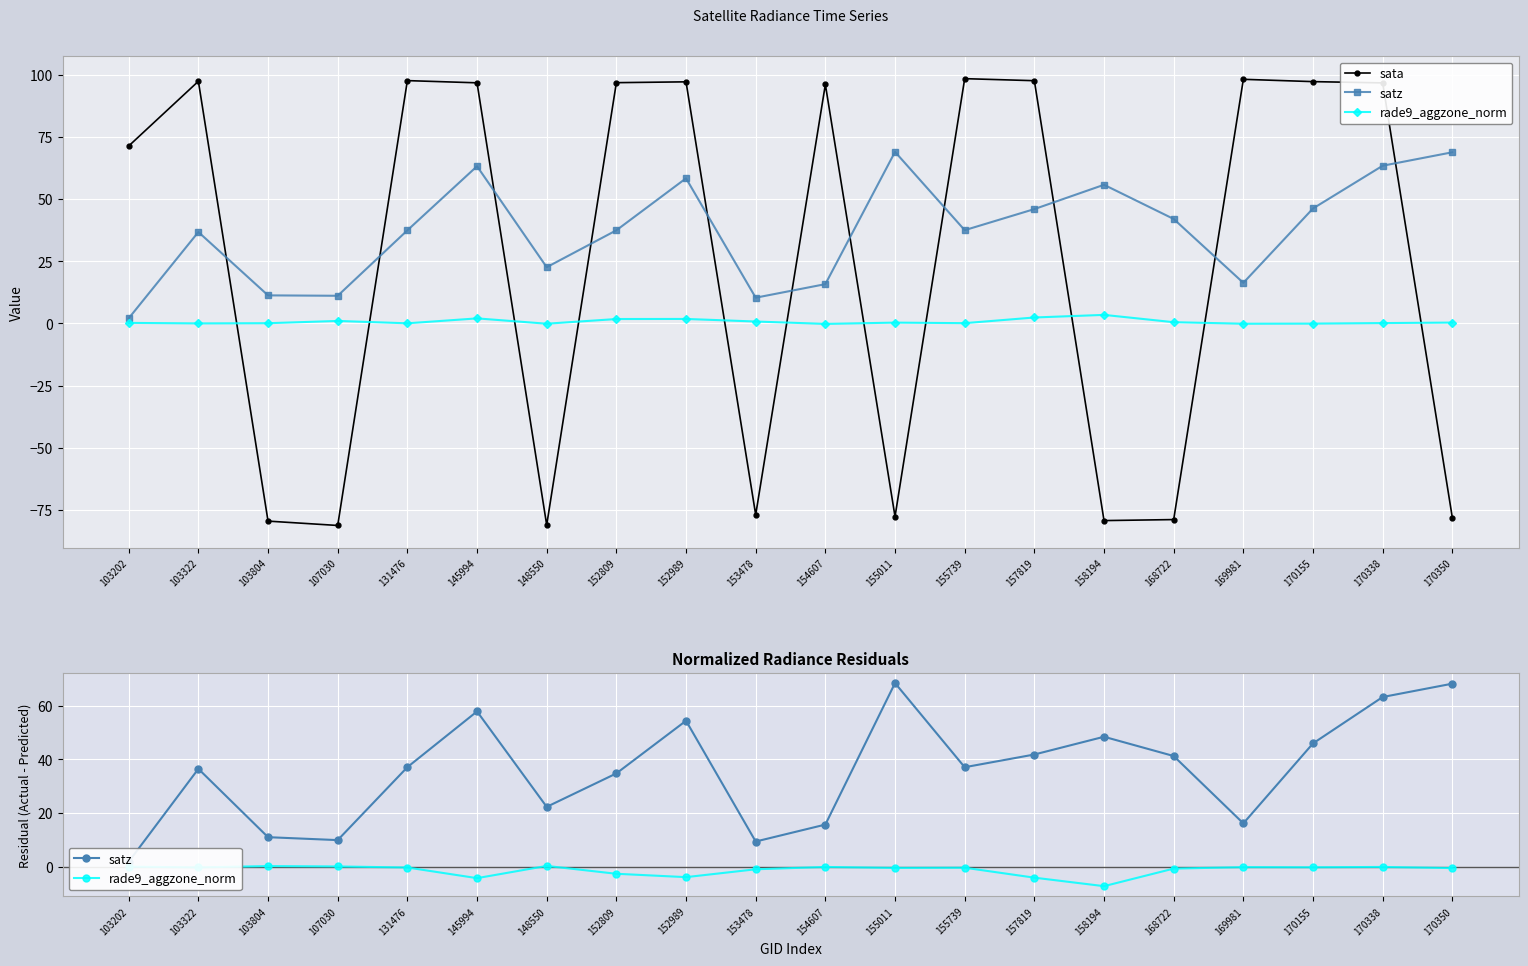

Is it true that rade9_aggzone_norm equals -2.6 at 152809?

True